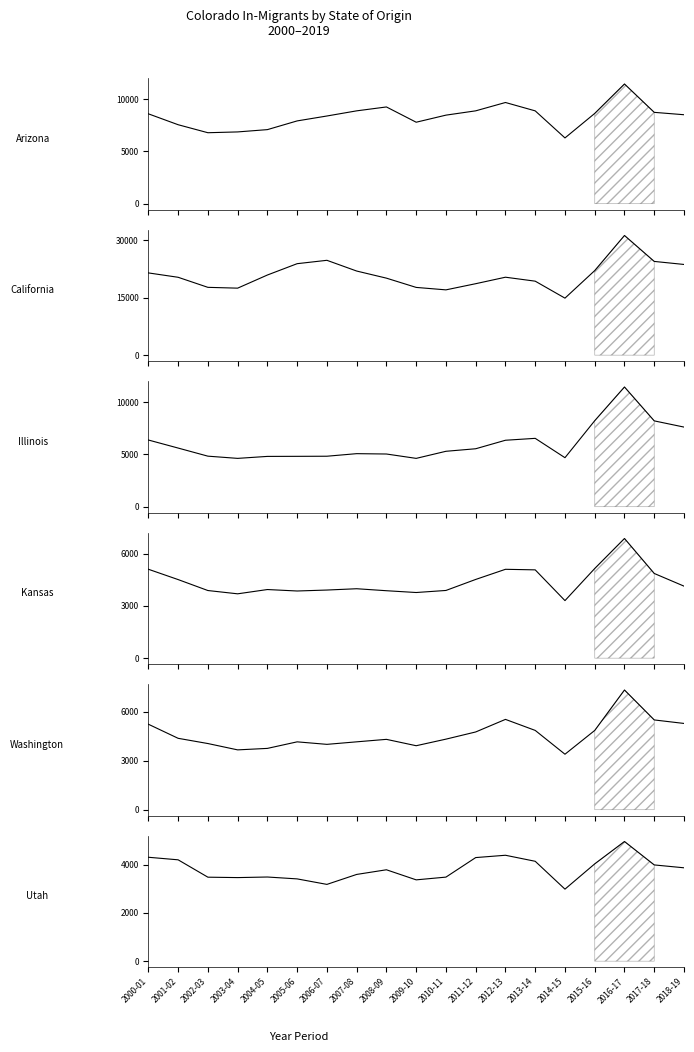

True or false: California has a value of 20293 at 2001-02.

True